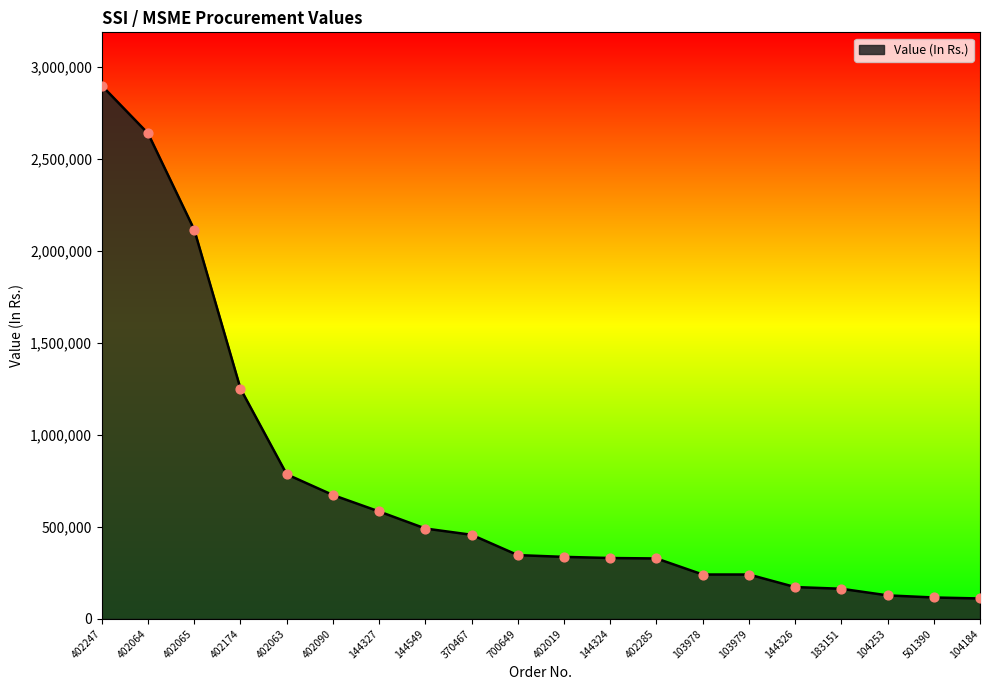

What is the change in value from 402019 to 104253?

-209191.1